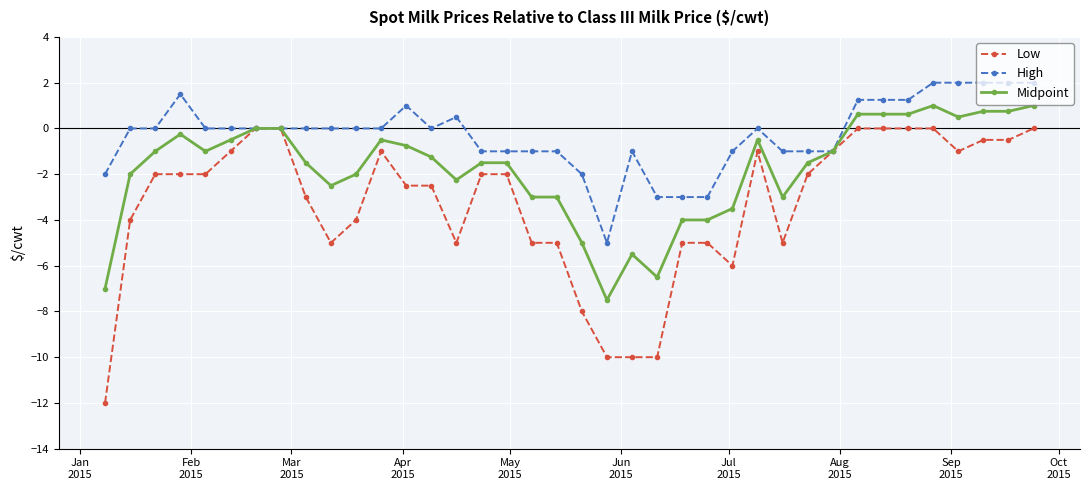

Which series has the largest range (max minus min)?

Low